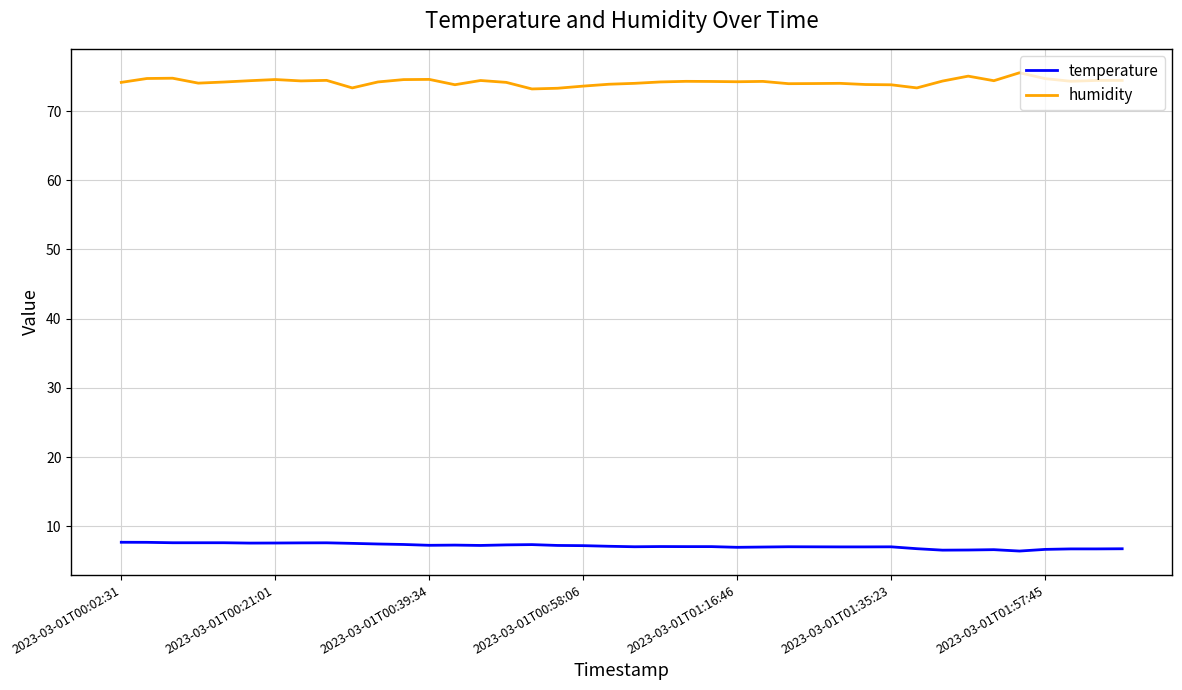

What are all the series names shown in the legend?

temperature, humidity